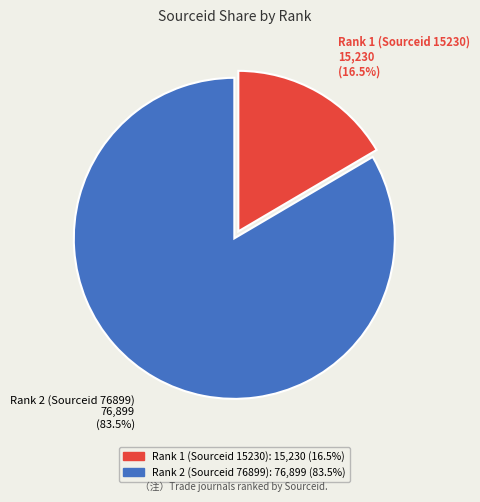

What portion of the pie excludes Rank 1 (Sourceid 15230)?

83.5%